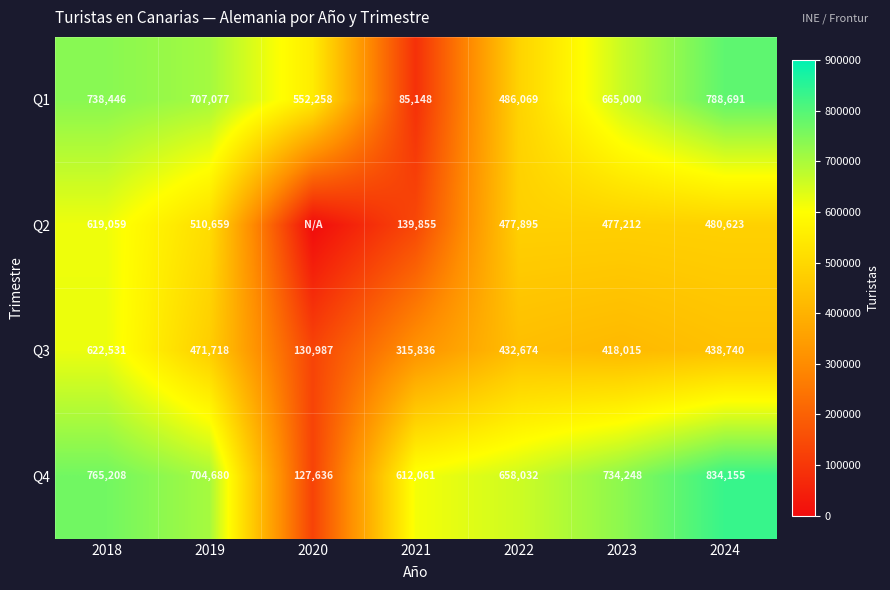

Is it true that Q4 equals 1129609 at 2022?

False